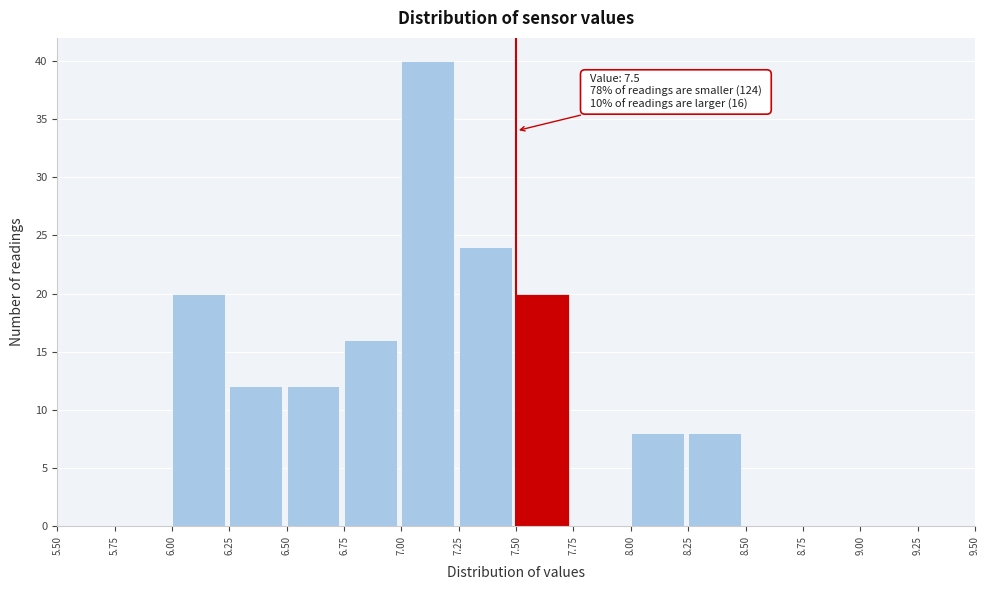

Over which range of the x-axis is the bar tallest?

7.00 to 7.25